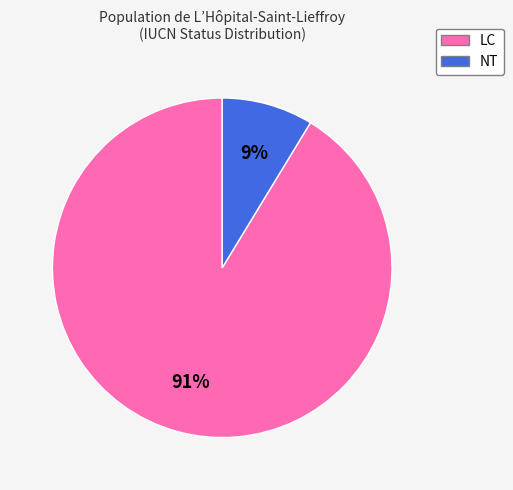

Does NT represent more than half of the total?

No